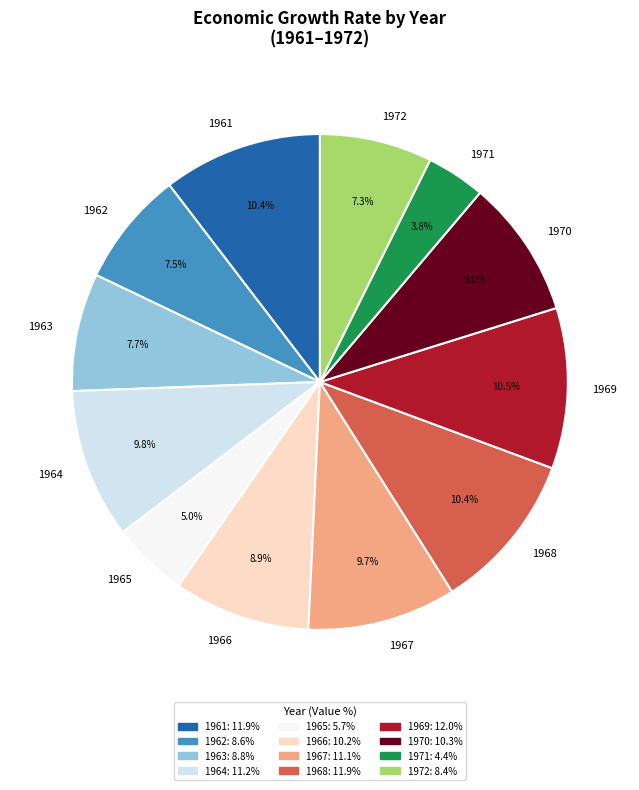

Count the number of slices in the pie.

12